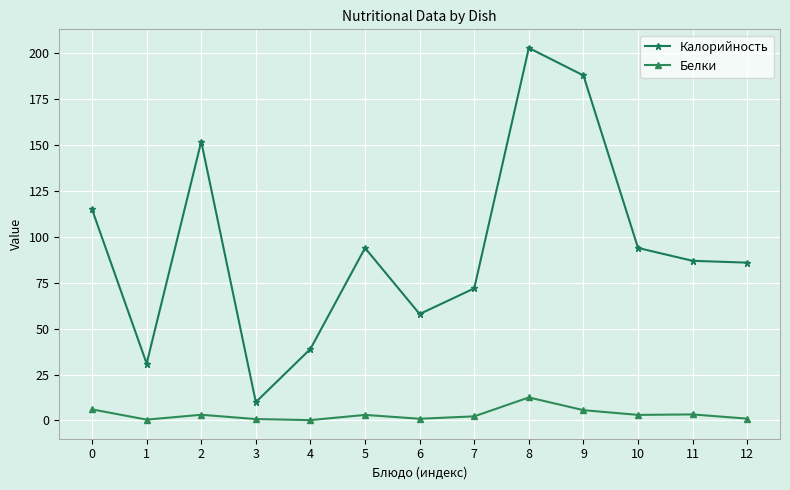

Which series has the widest spread of values?

Калорийность